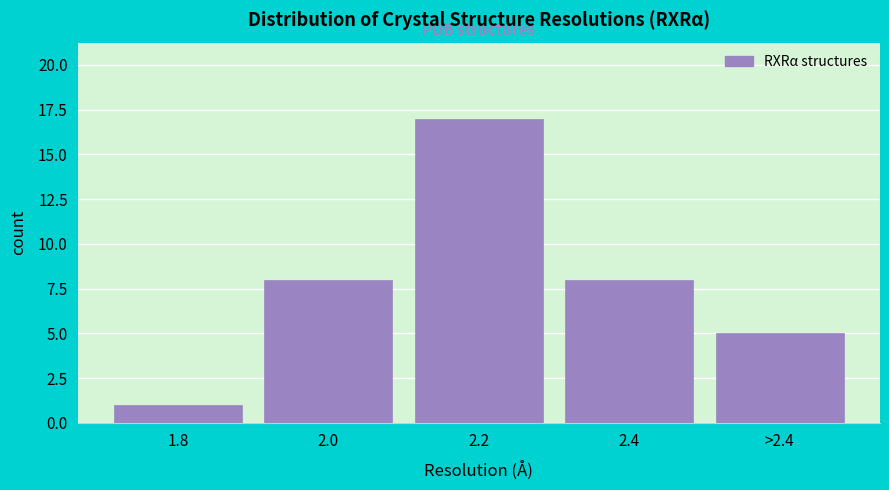

Reading left to right, what are all the values shown in this chart?

1	8	17	8	5